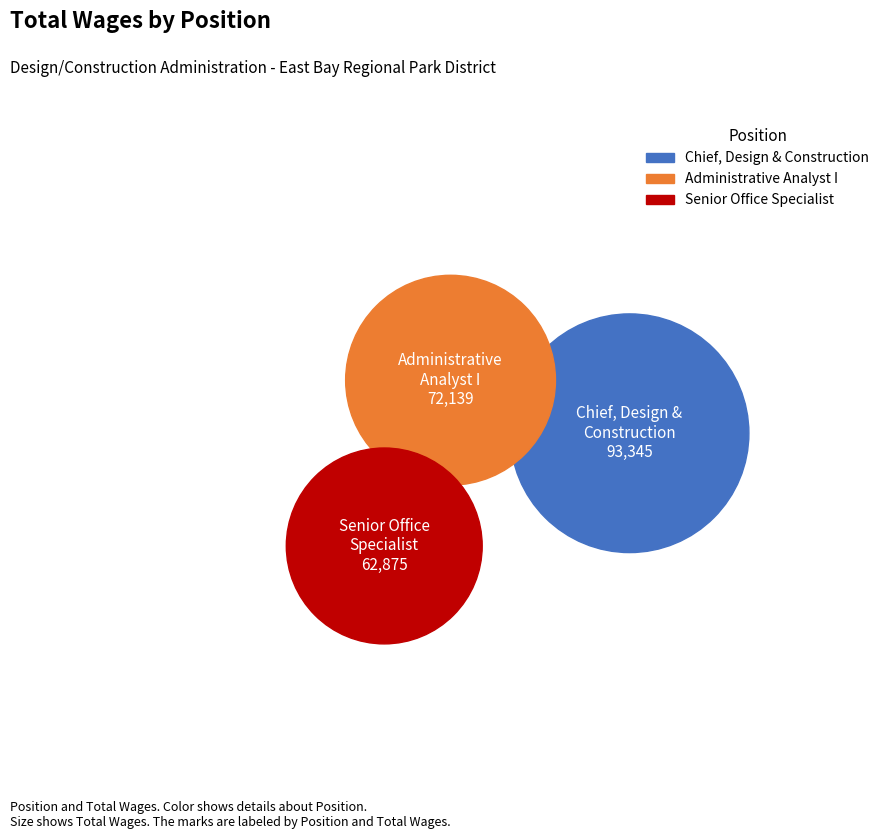

To the nearest percent, what is the difference between the Administrative Analyst I and Chief, Design & Construction slice percentages?

9%